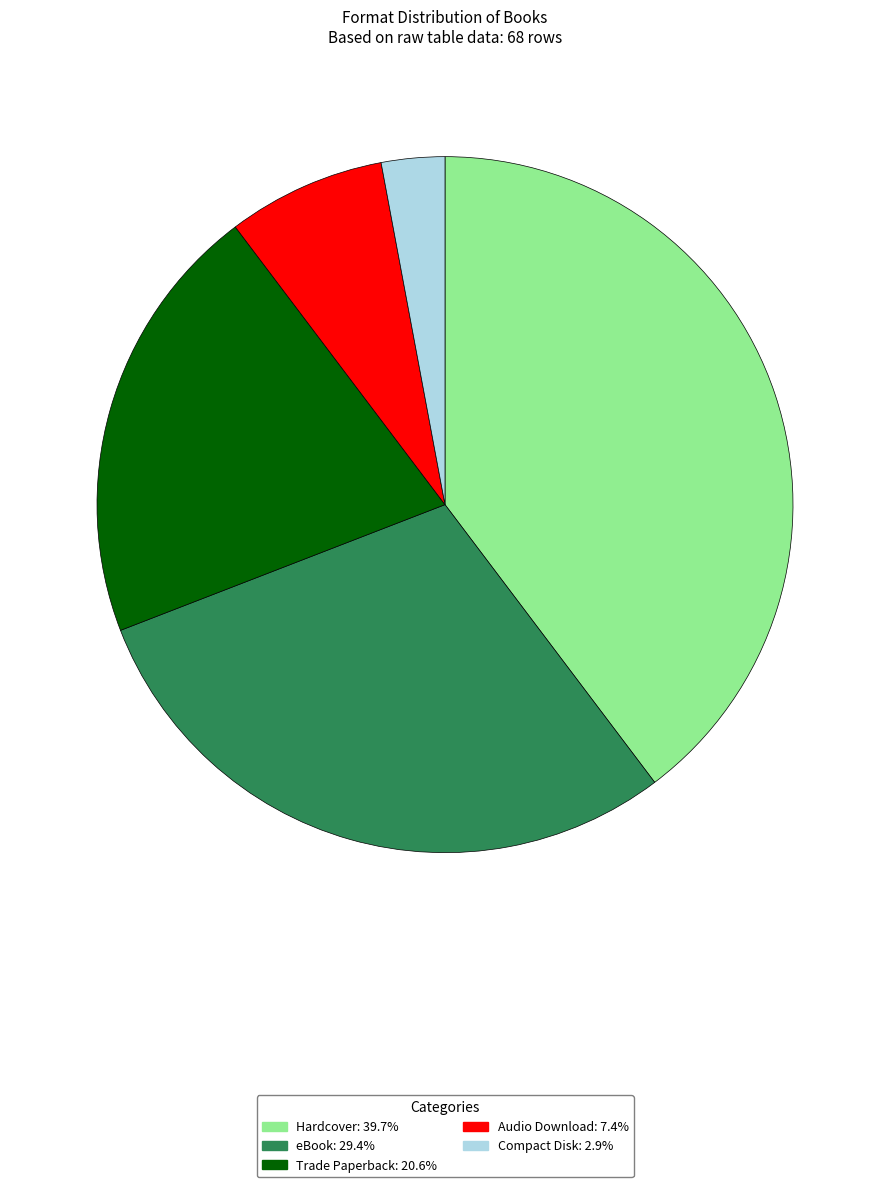

Rank the categories by value from highest to lowest.

Hardcover, eBook, Trade Paperback, Audio Download, Compact Disk